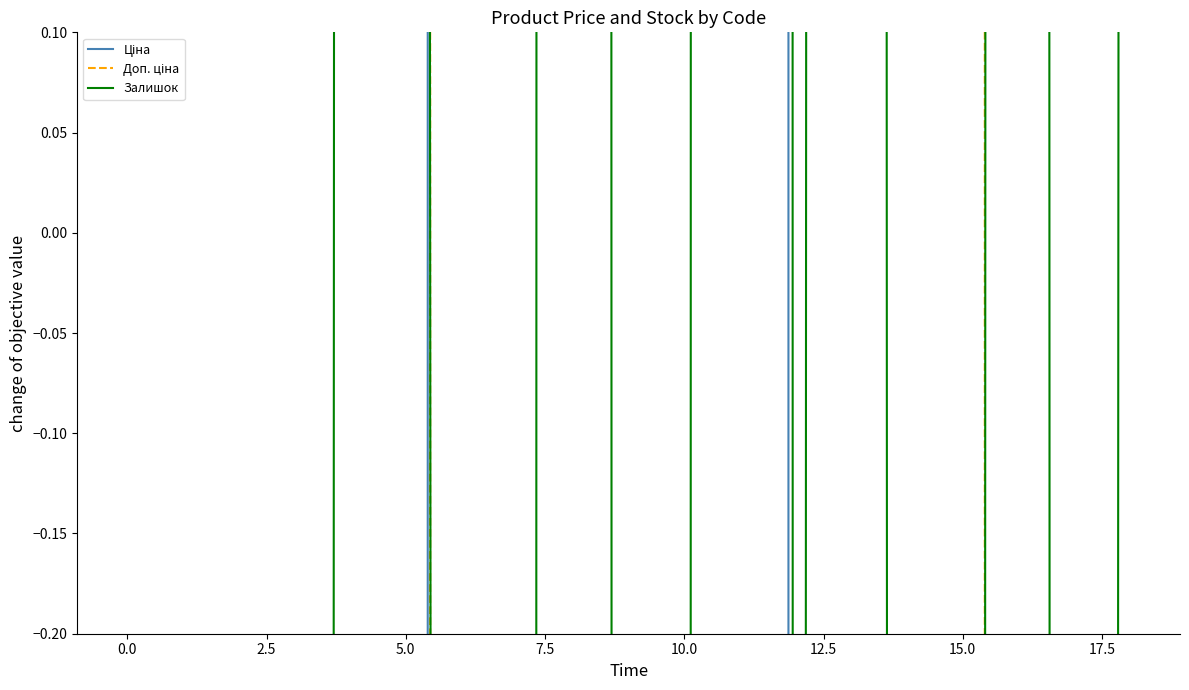

Rank the series at 13 from lowest to highest value.

Доп. ціна, Залишок, Ціна